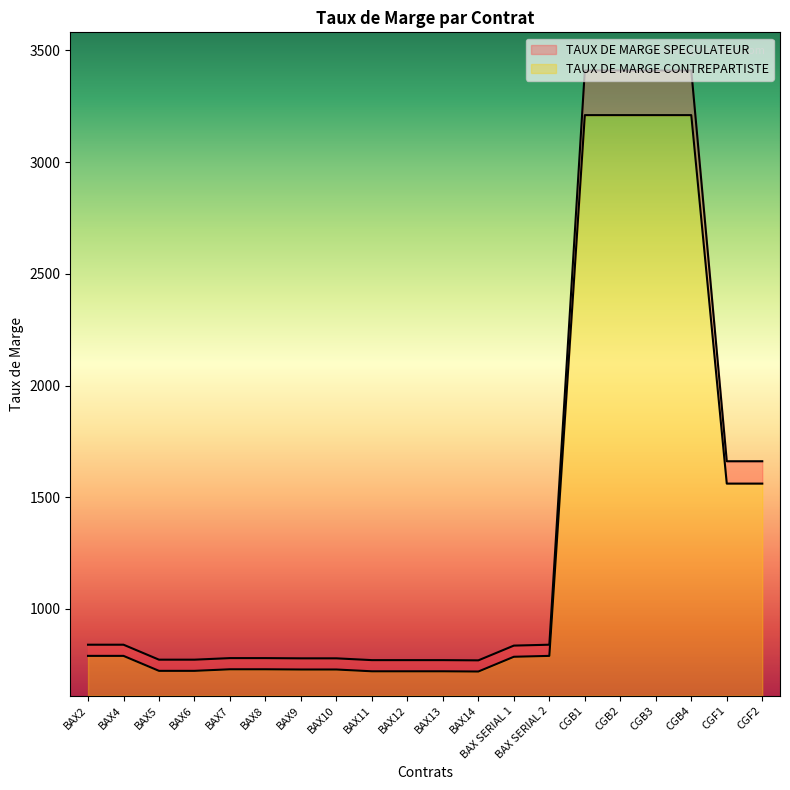

Does the chart display data point markers on the line(s)?

No